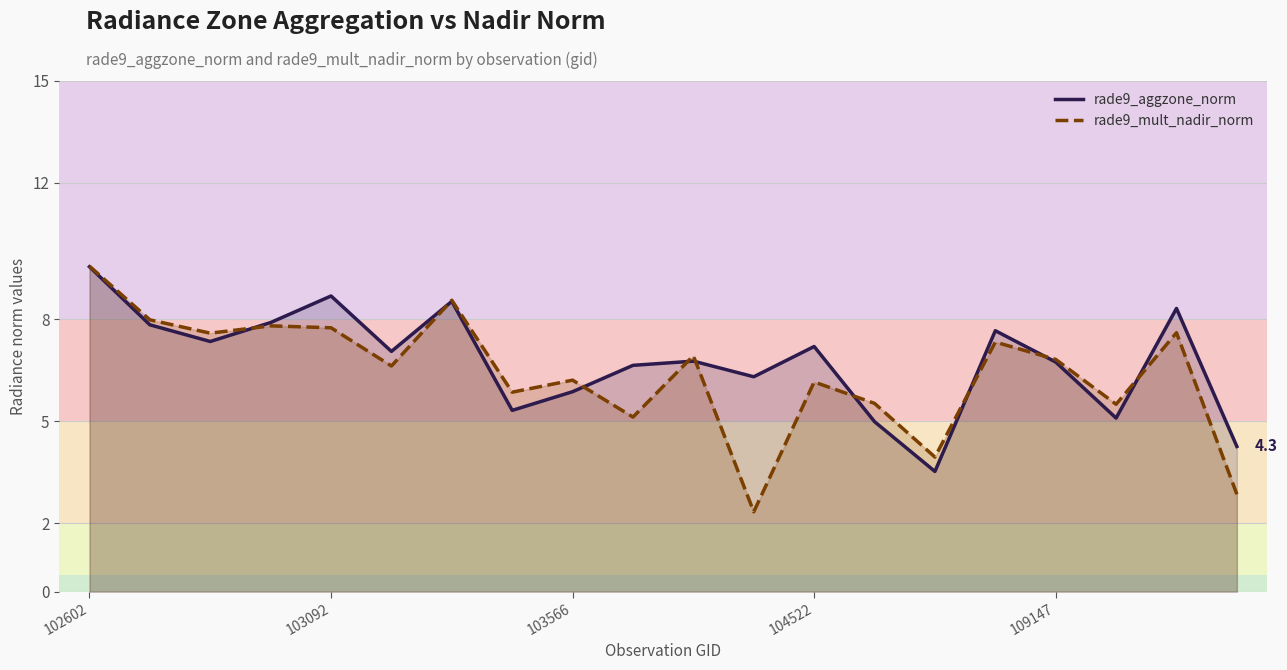

The value of rade9_mult_nadir_norm at 103566 is 10.6. True or false?

False